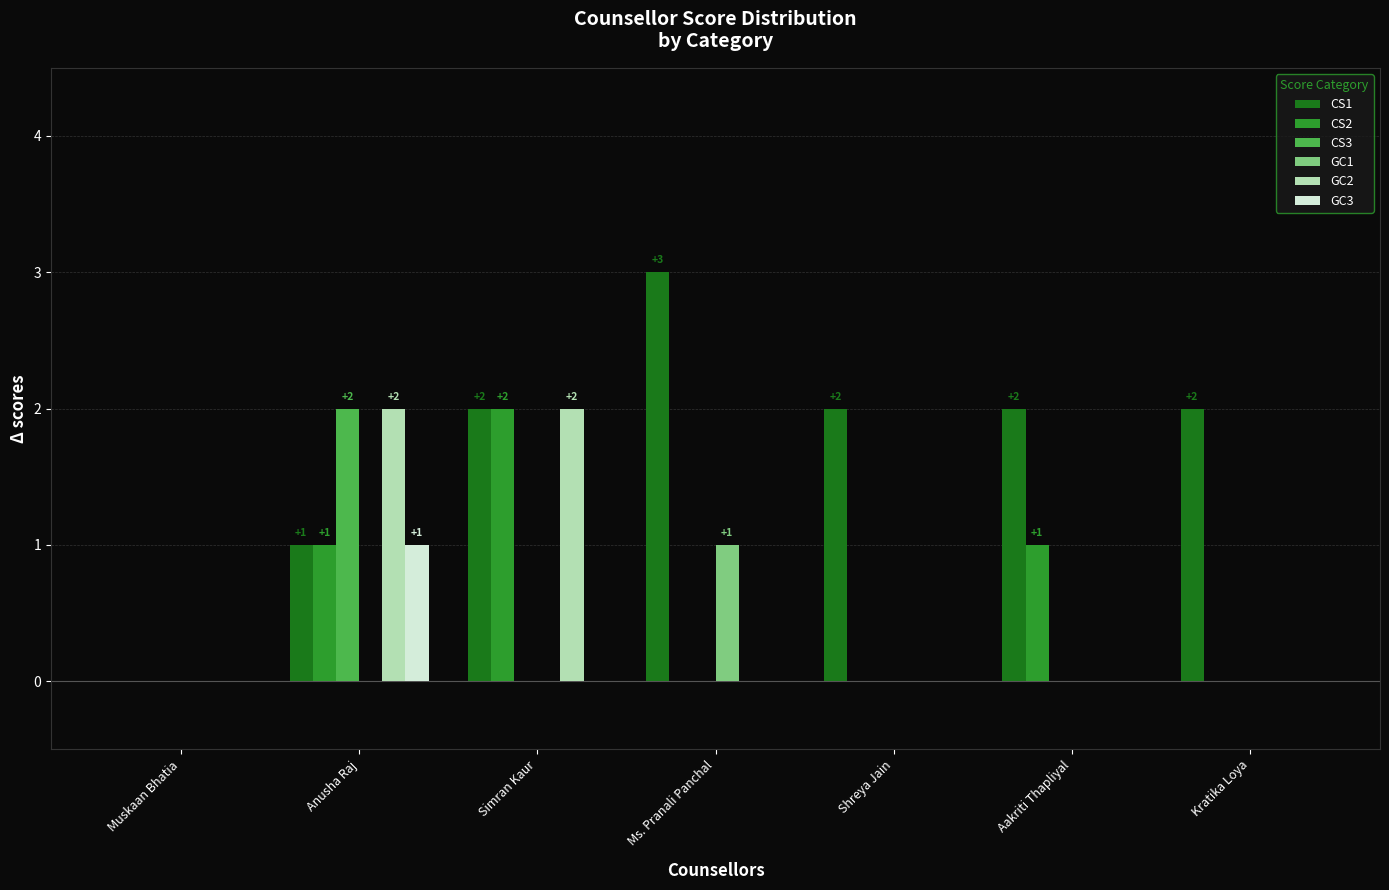

True or false: CS1 has a value of 2 at Aakriti Thapliyal.

True